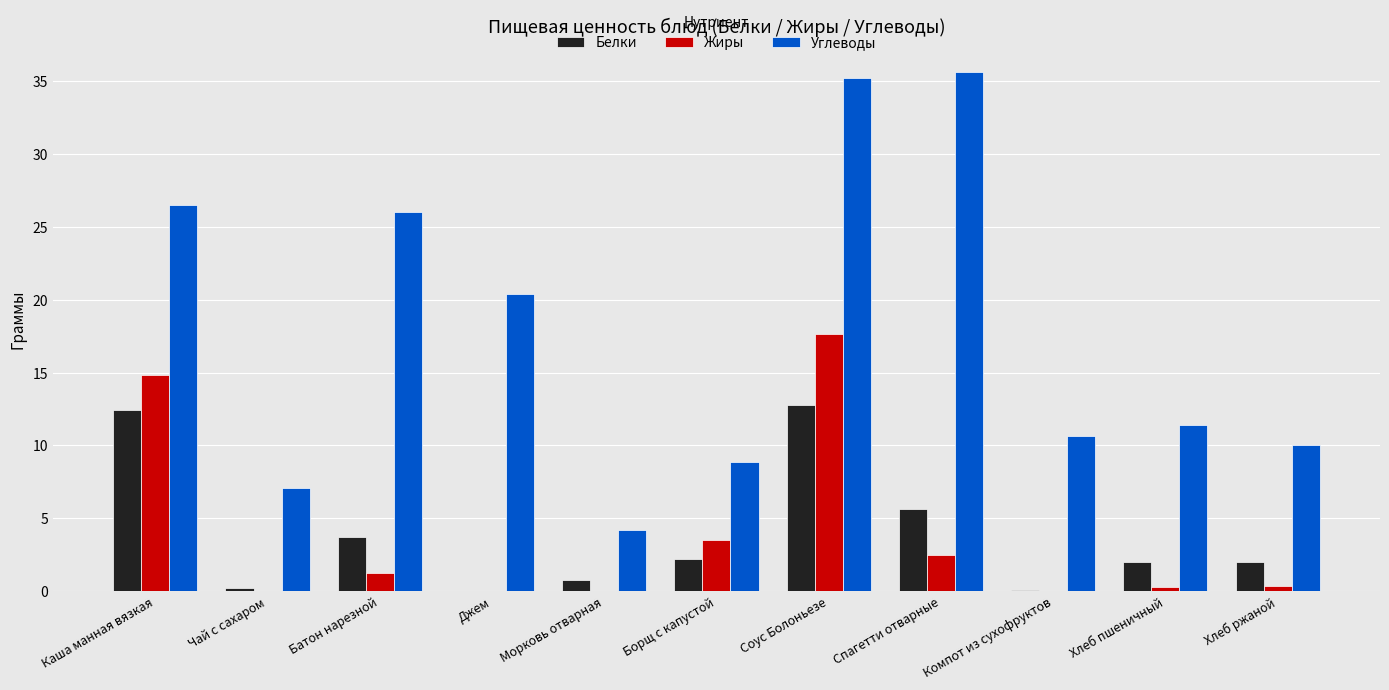

At which label does Углеводы reach its peak?

Спагетти отварные